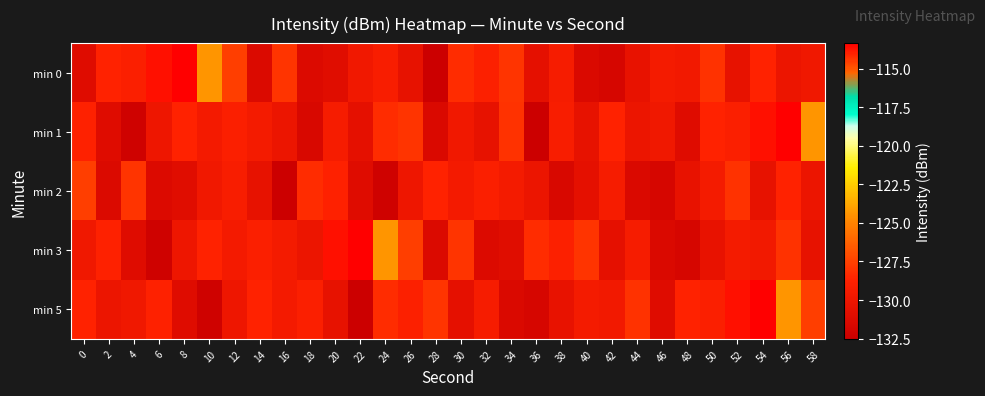

How many series are shown in this chart?

5